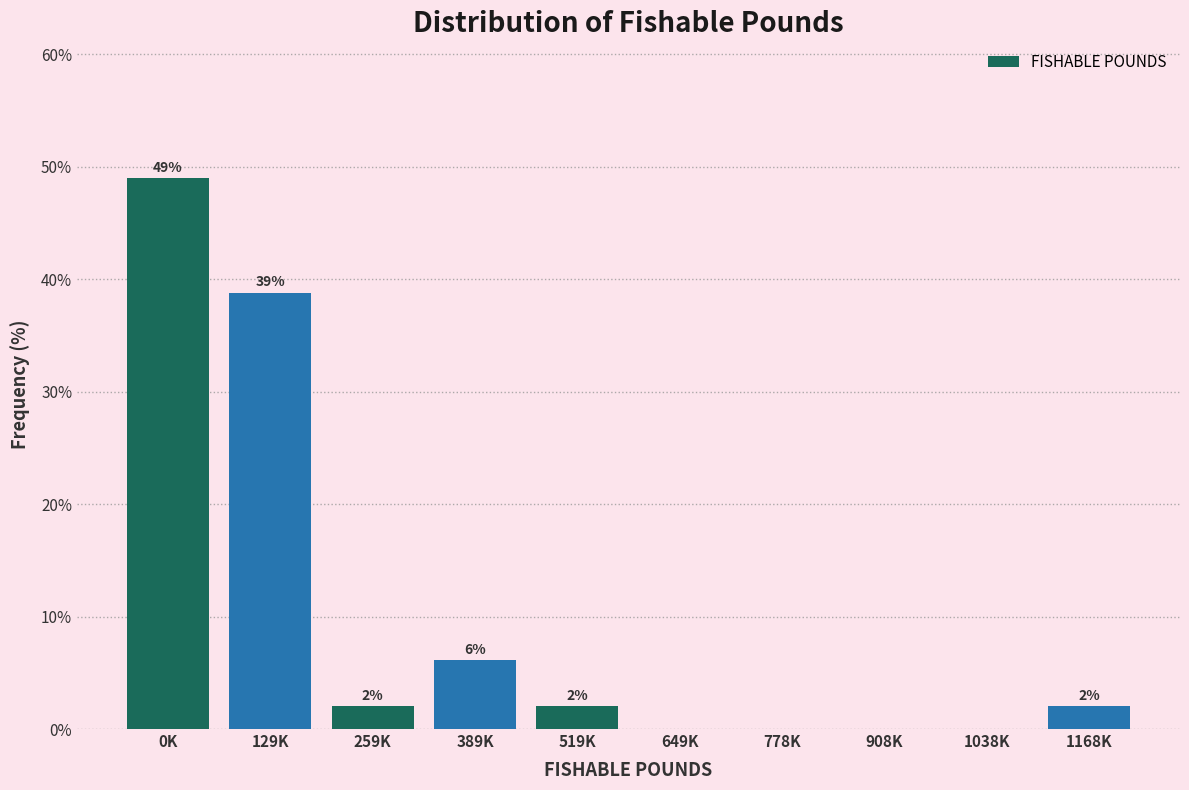

True or false: the data shows 16.8 at 129K.

False